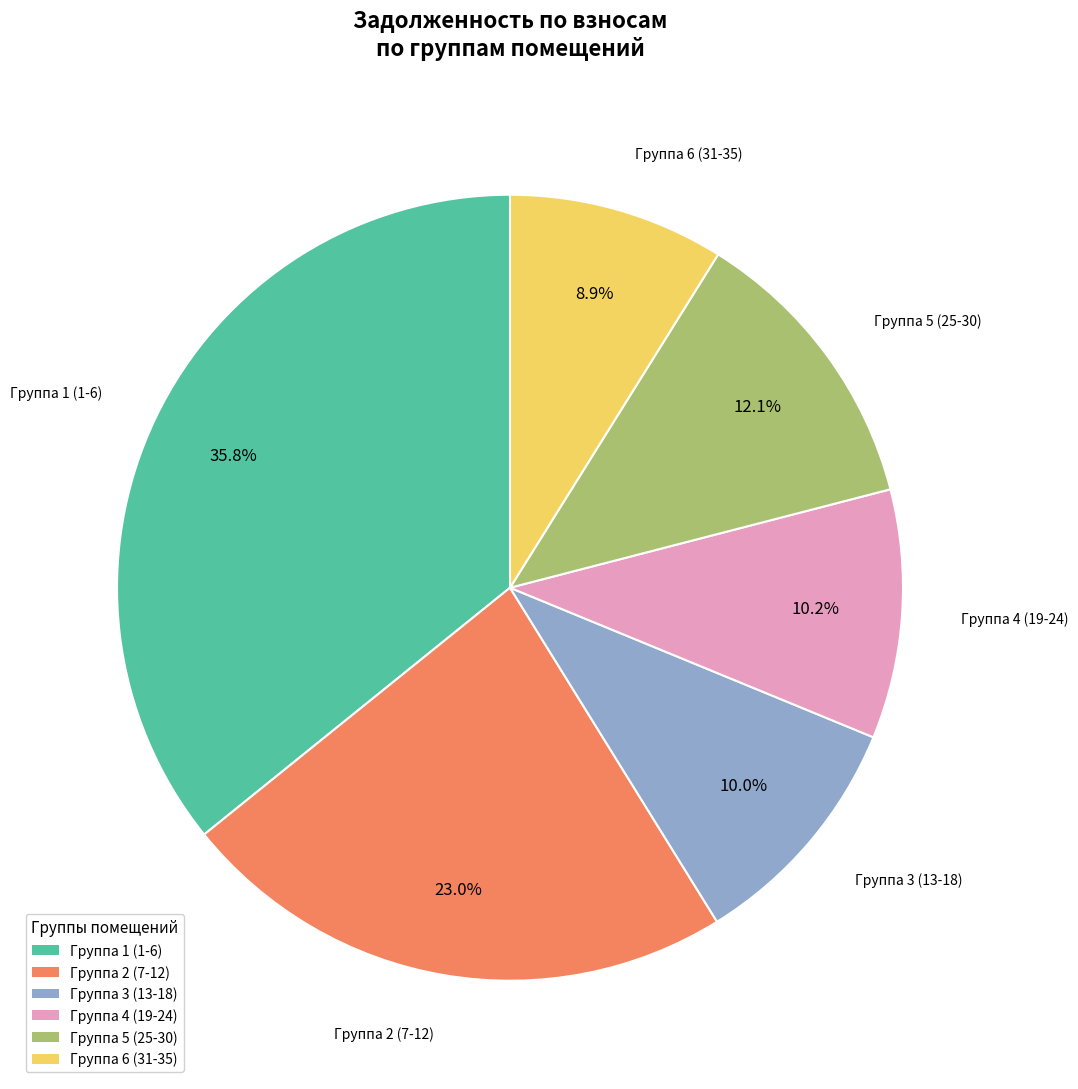

Does any single category account for the majority?

No